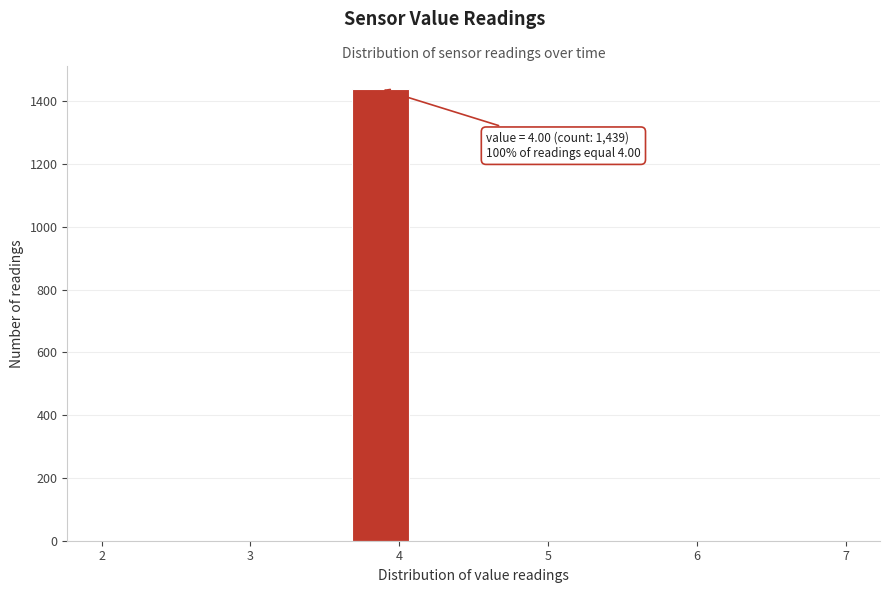

Over which range of the x-axis is the bar tallest?

3.7 to 4.1